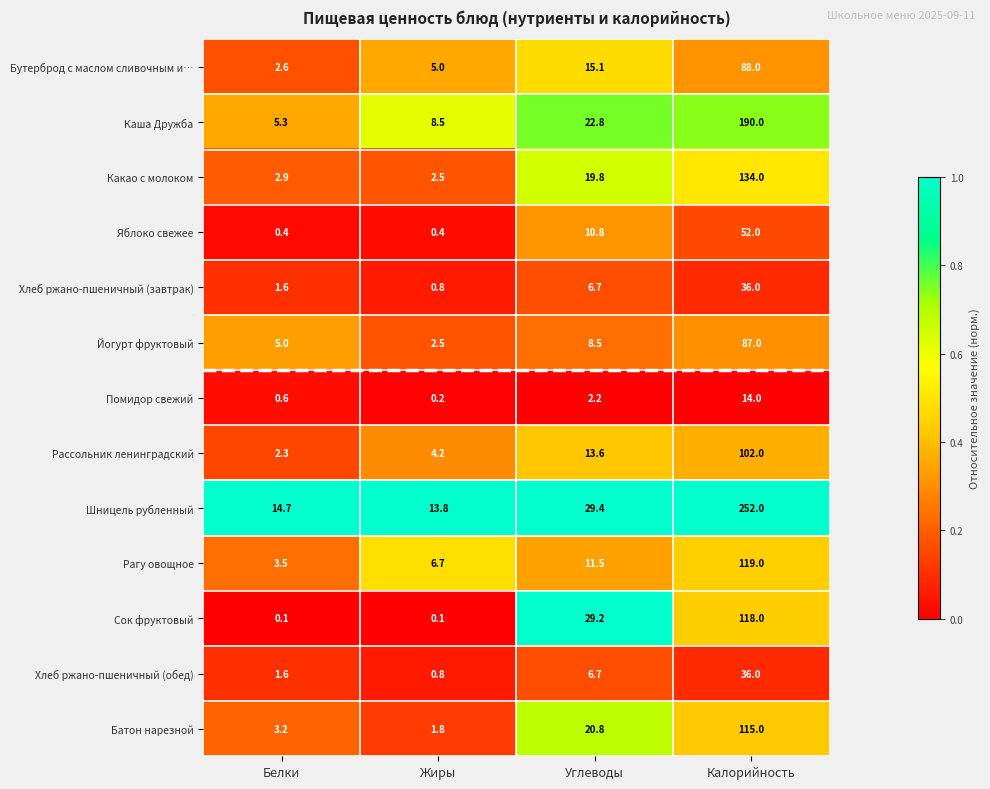

At which category is the sum across all series the highest?

Калорийность